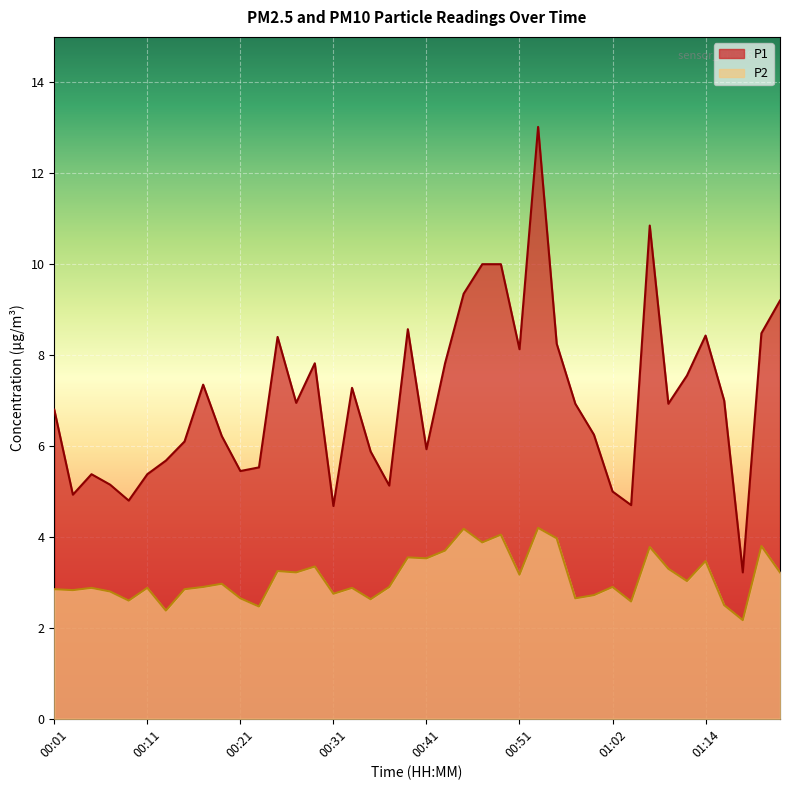

How many interior local peaks does the P1 series have?

9